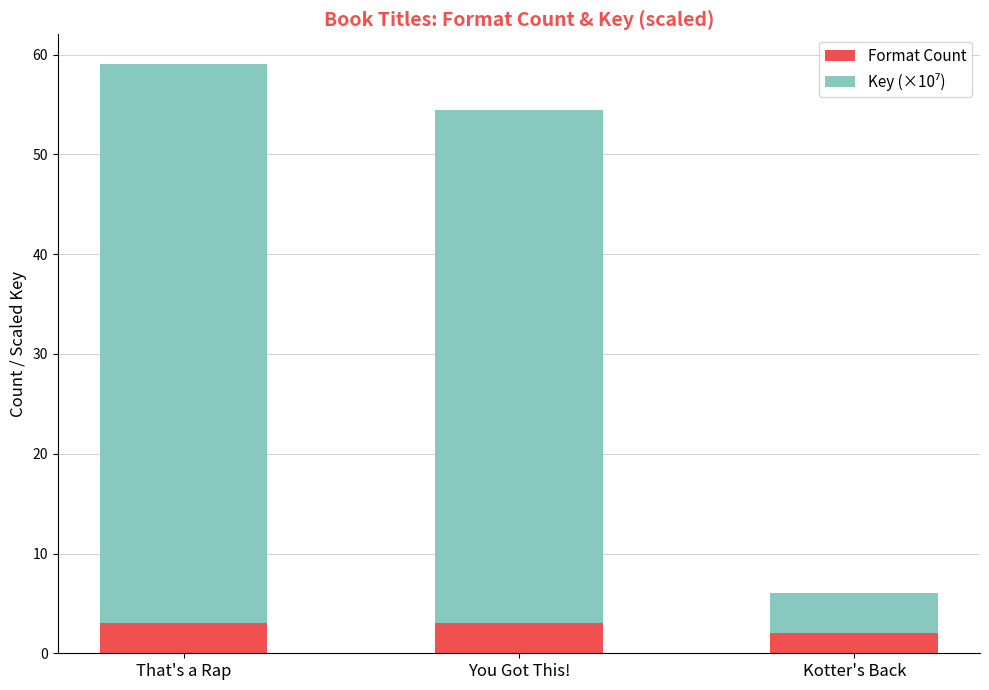

What is the maximum value for Format Count?

3.0